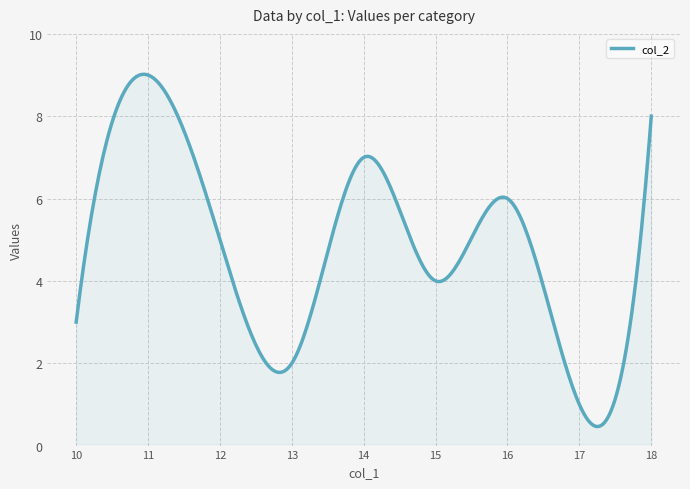

What is the difference between the maximum and minimum values?

8.6